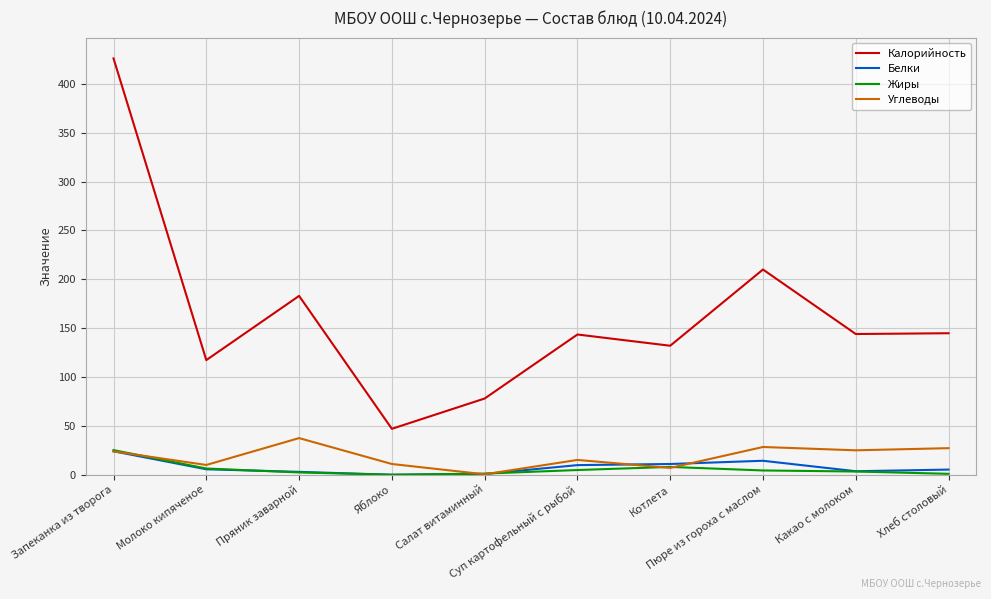

True or false: Углеводы and Калорийность intersect in this chart.

False